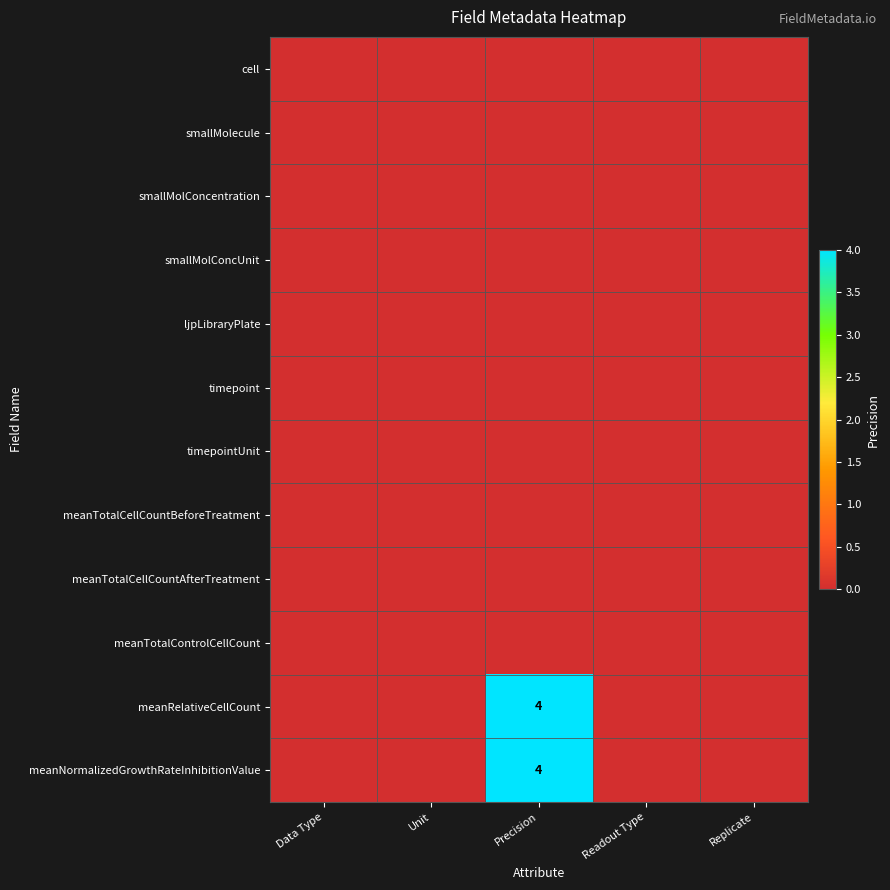

What is the greatest value displayed?

4